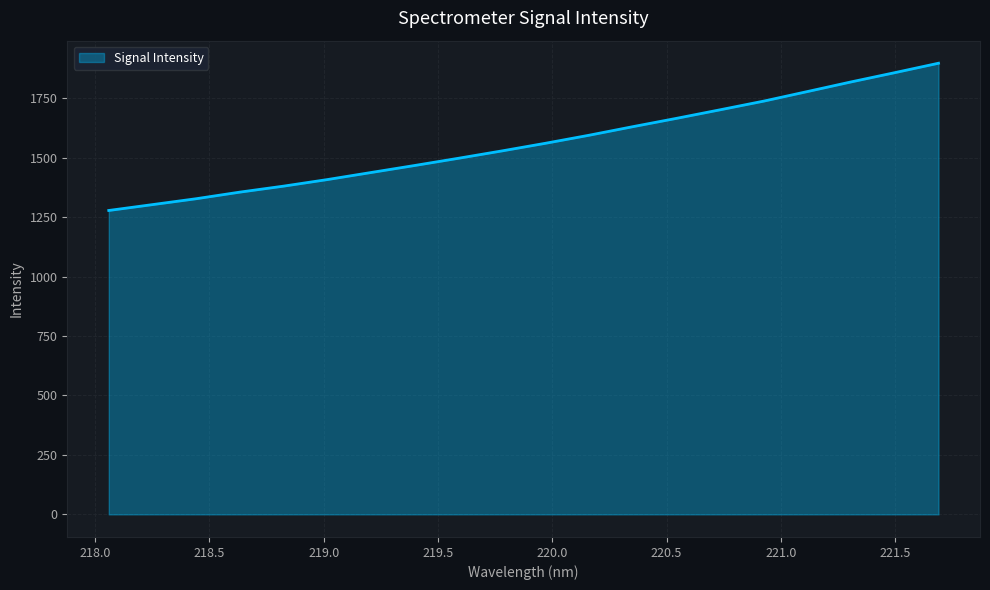

What is the difference between the maximum and minimum values?

619.0